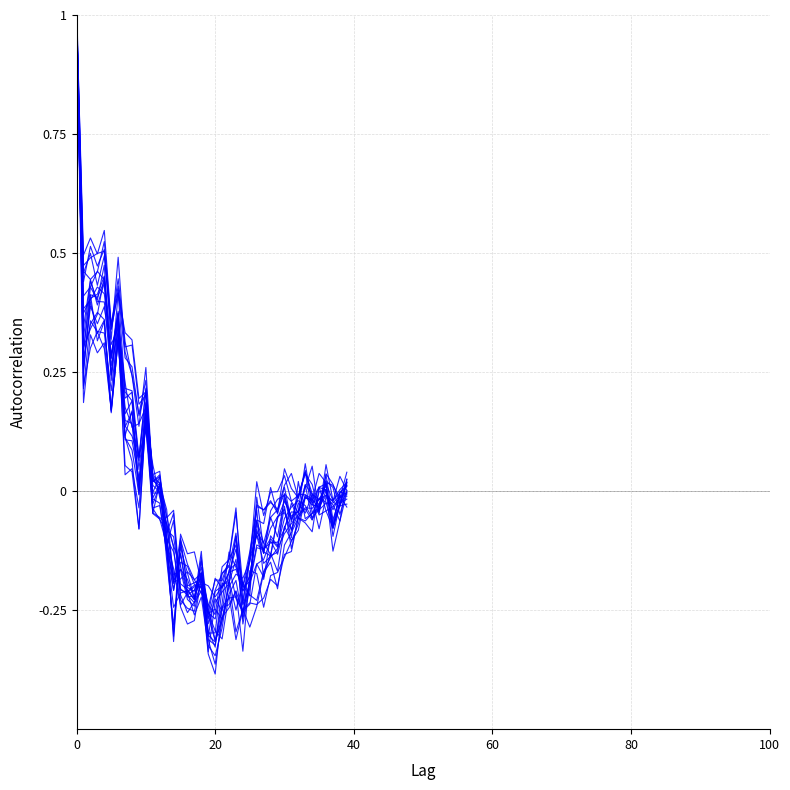

What is the label of the 30th point from the left?

29